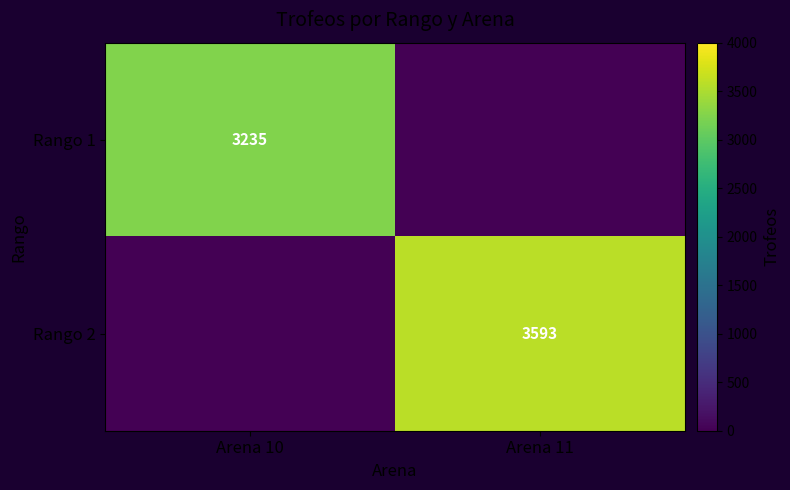

True or false: Rango 1 has a value of 1970 at Arena 10.

False